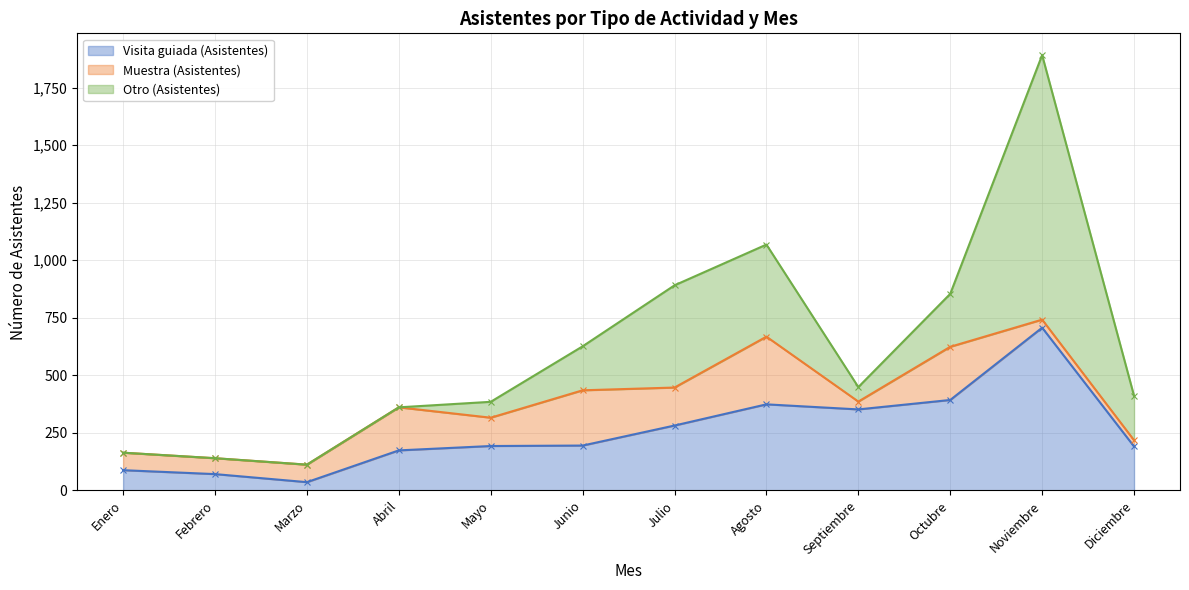

Reading left to right, list all the values displayed in this chart.

Visita guiada (Asistentes): 88	71	36	174	193	195	282	374	352	393	707	191
Muestra (Asistentes): 76	69	76	187	123	240	165	294	34	231	35	27
Otro (Asistentes): 0	0	0	0	69	191	444	400	63	230	1149	193